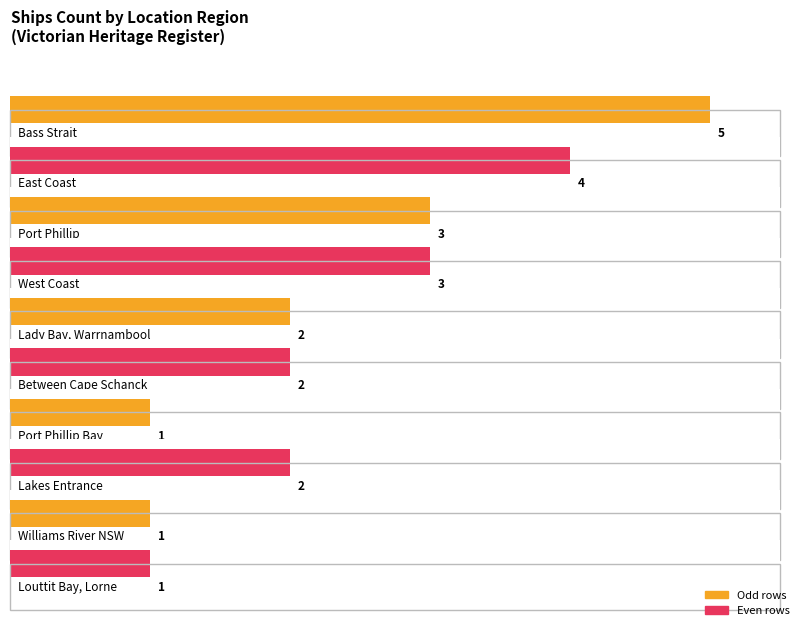

Which label corresponds to the smallest value in the chart?

Williams River NSW